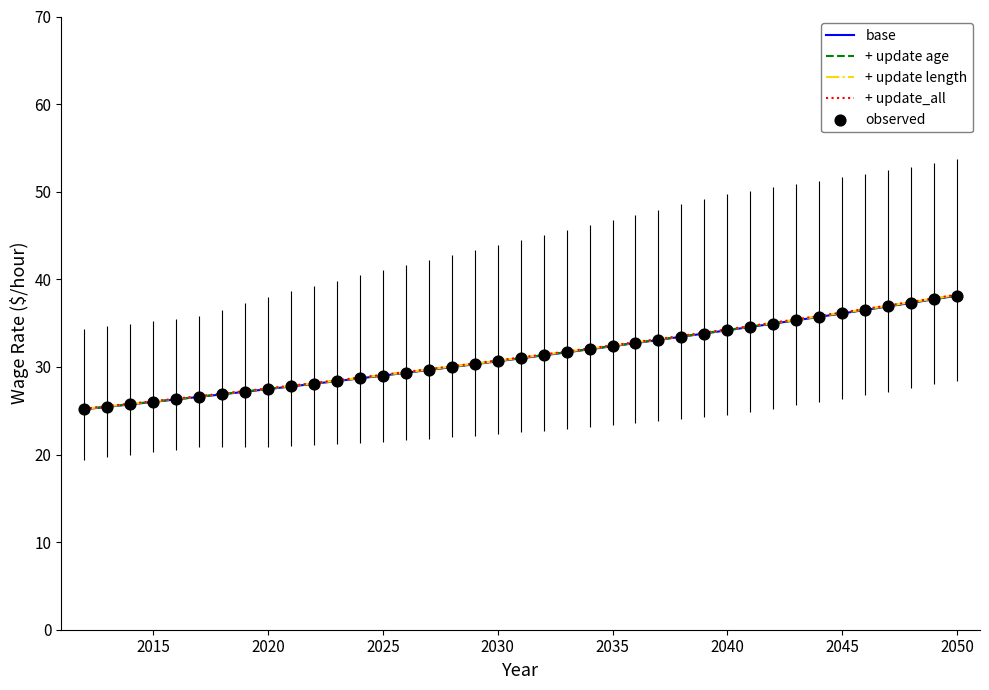

List the series in order of their overall mean, lowest first.

base, + update age, + update length, + update_all